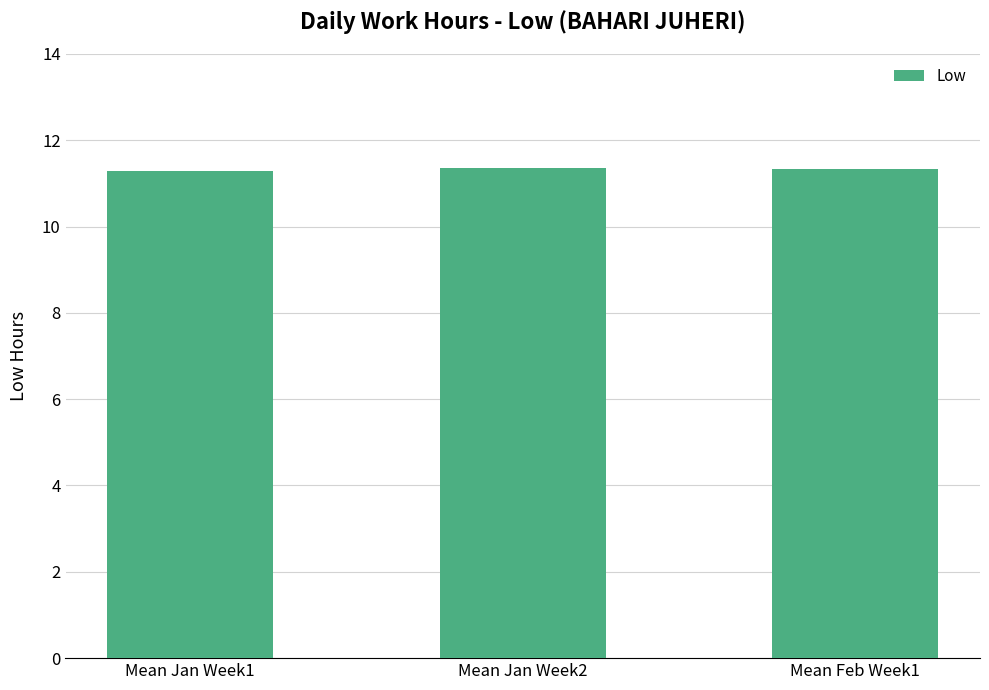

What is the smallest value displayed?

11.3